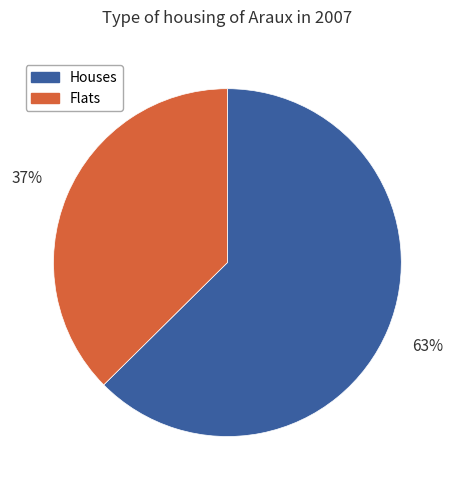

Is there a majority slice in this chart?

Yes